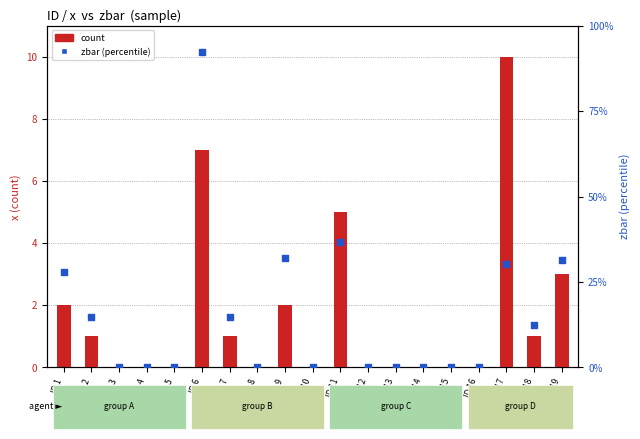

What are all the series names shown in the legend?

count, zbar (percentile)